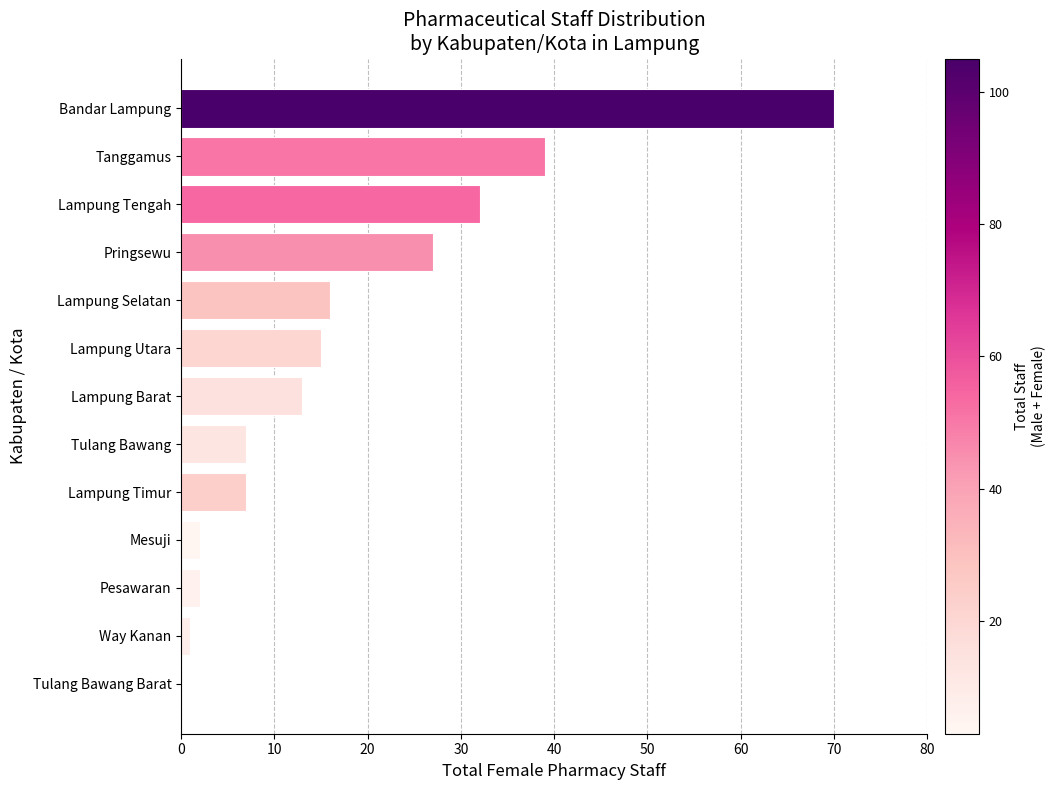

The value at Bandar Lampung is 25. True or false?

False